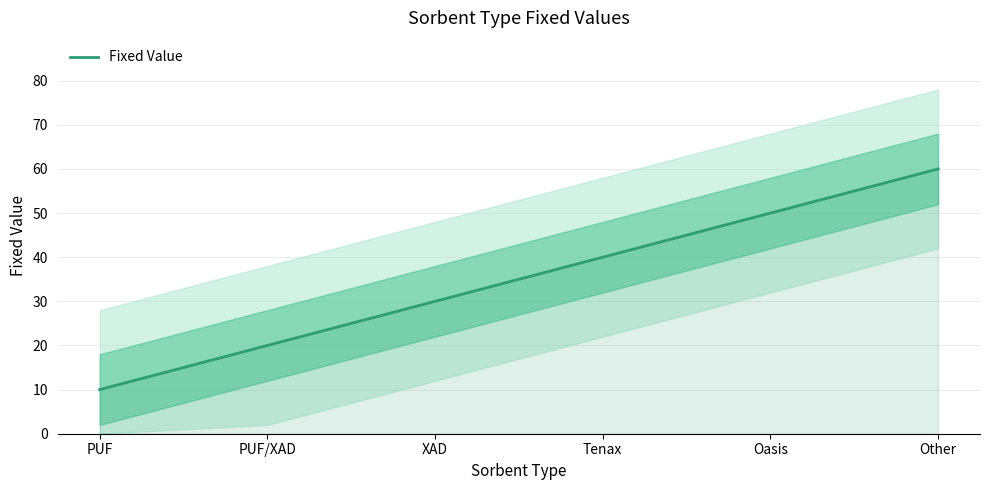

How many data points does each series have?

6